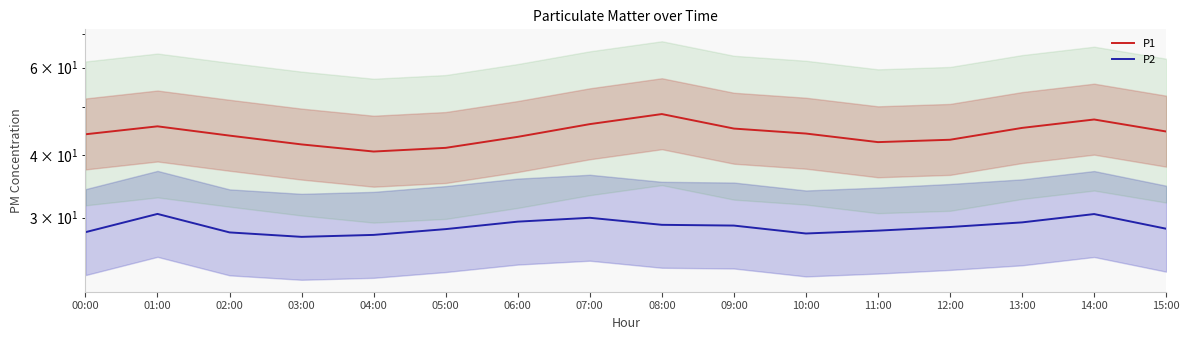

Count the number of data series in this chart.

2